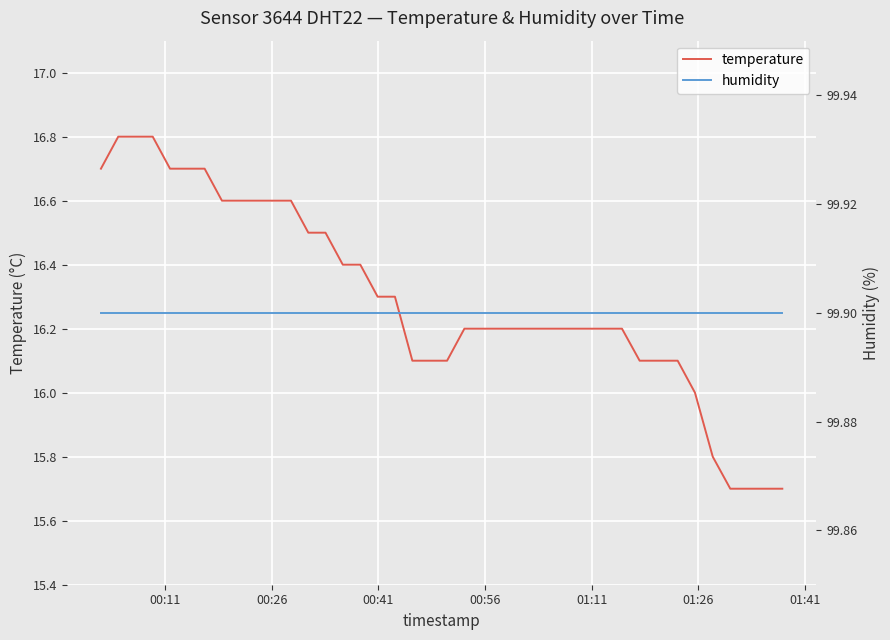

Rank the series by their average value, from highest to lowest.

humidity, temperature